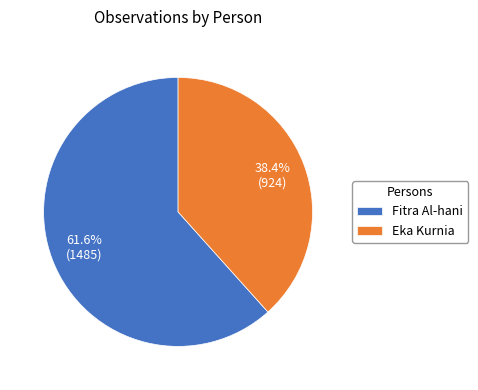

Is Fitra Al-hani the majority of the pie?

Yes